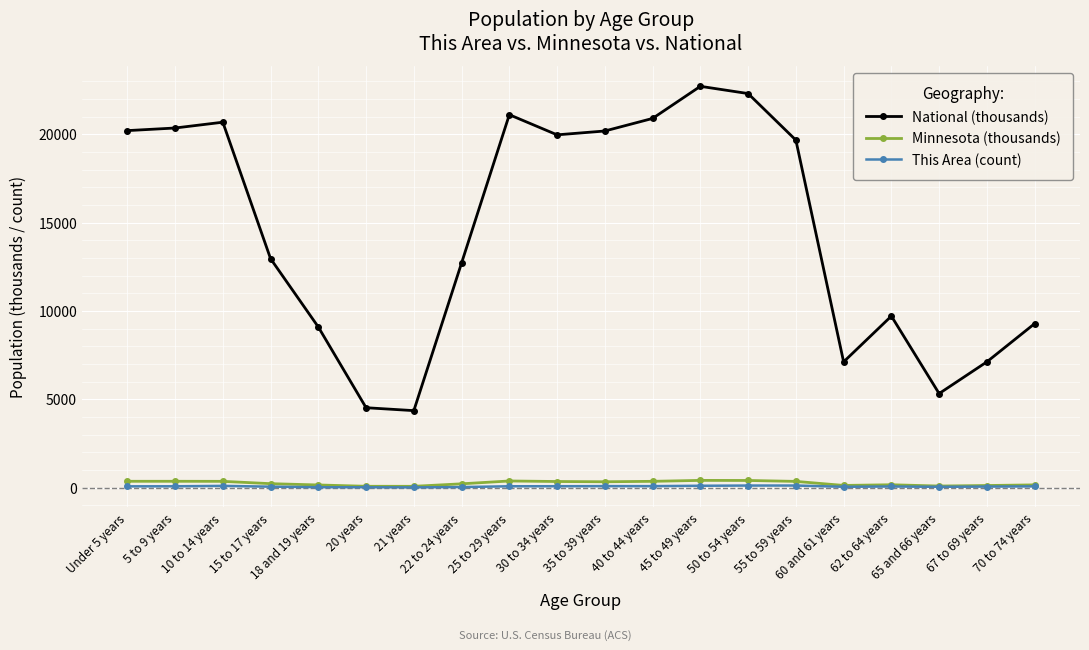

How many values in the National (thousands) series exceed 19664?

10